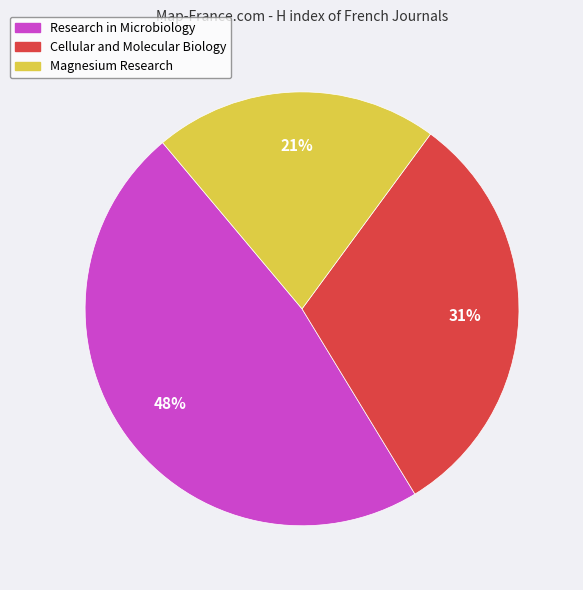

To the nearest percent, what percentage of the pie is Magnesium Research?

21%